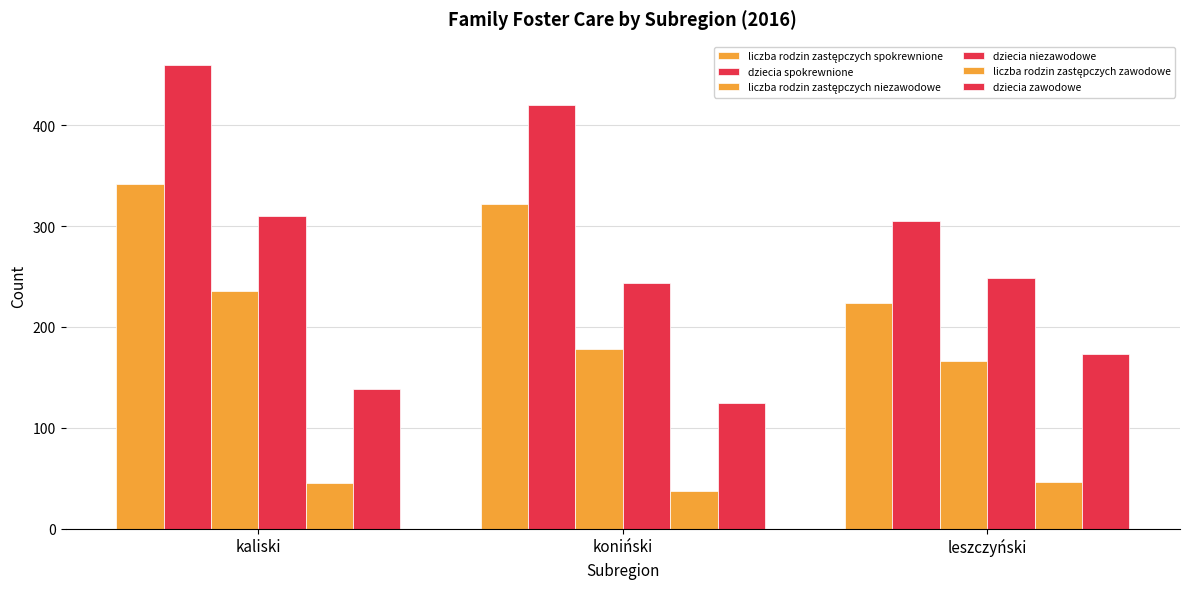

What is the label of the 3rd bar from the left?

leszczyński